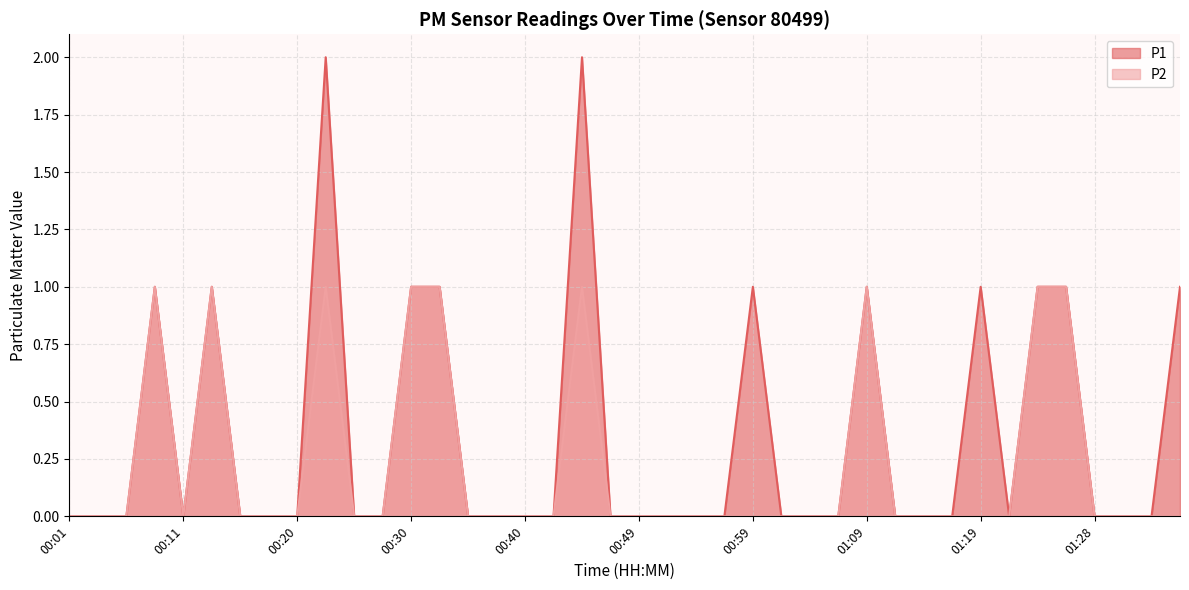

True or false: P2 and P1 cross at least once.

False